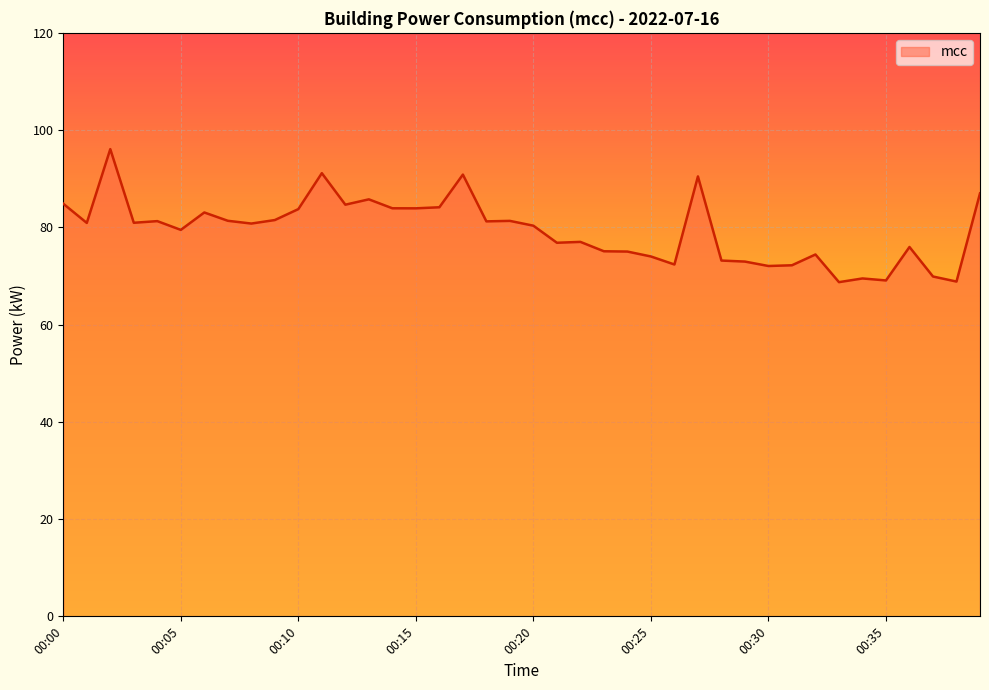

True or false: the data has more than 0 interior local peaks.

True